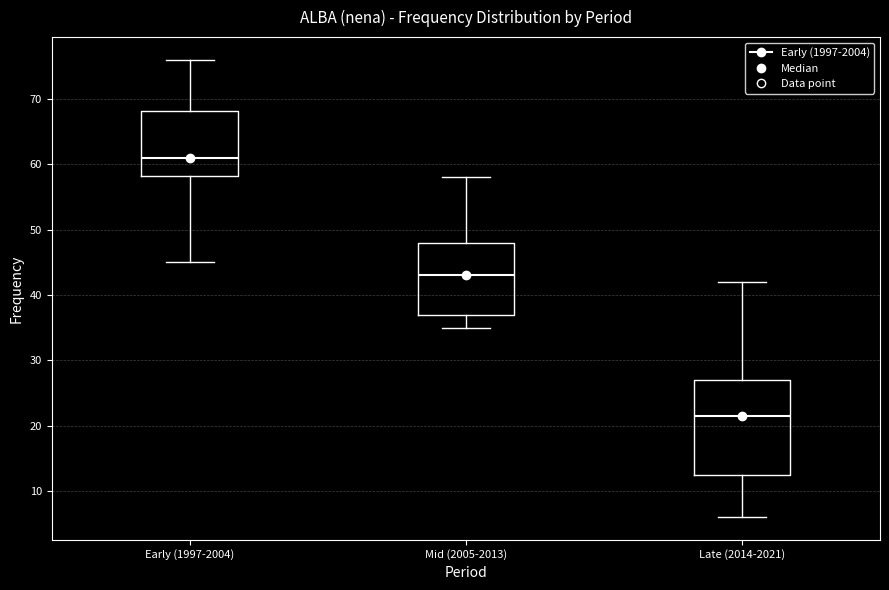

Which box's median line is the highest?

Early (1997-2004)